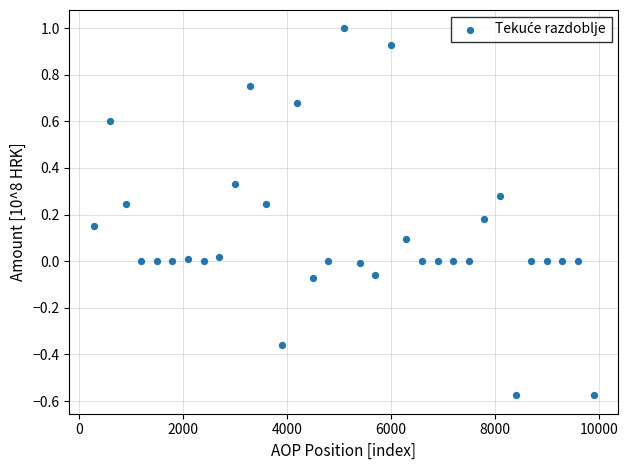

What is the range of Y values (max minus min)?

1.6